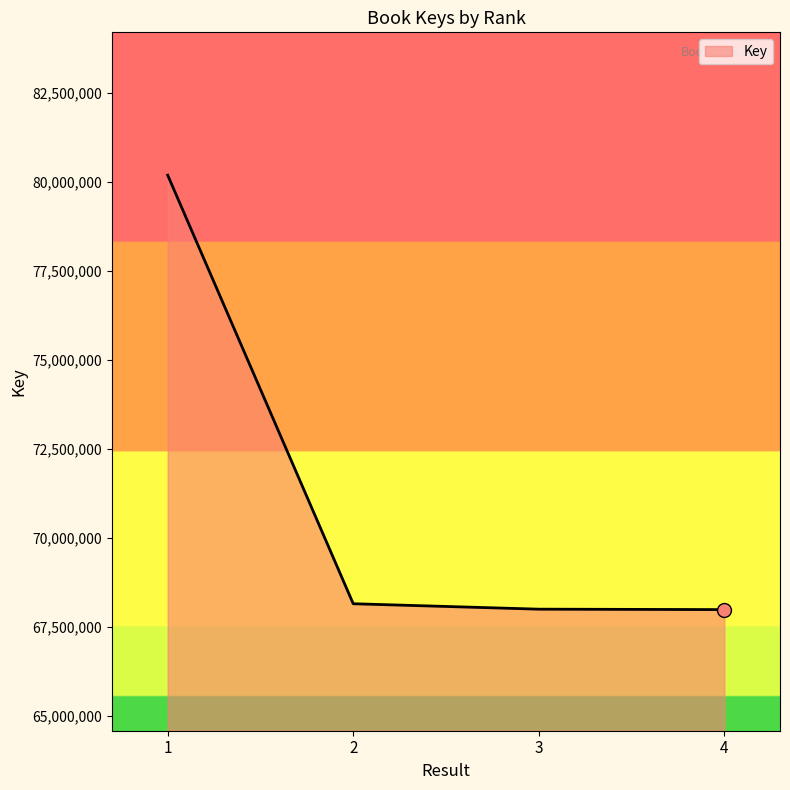

What is the difference between the maximum and minimum values?

12193758